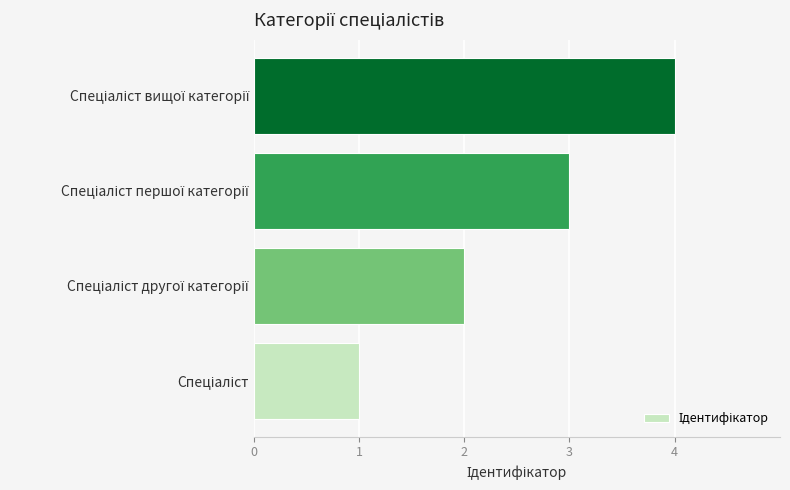

What is the maximum value shown in the chart?

4